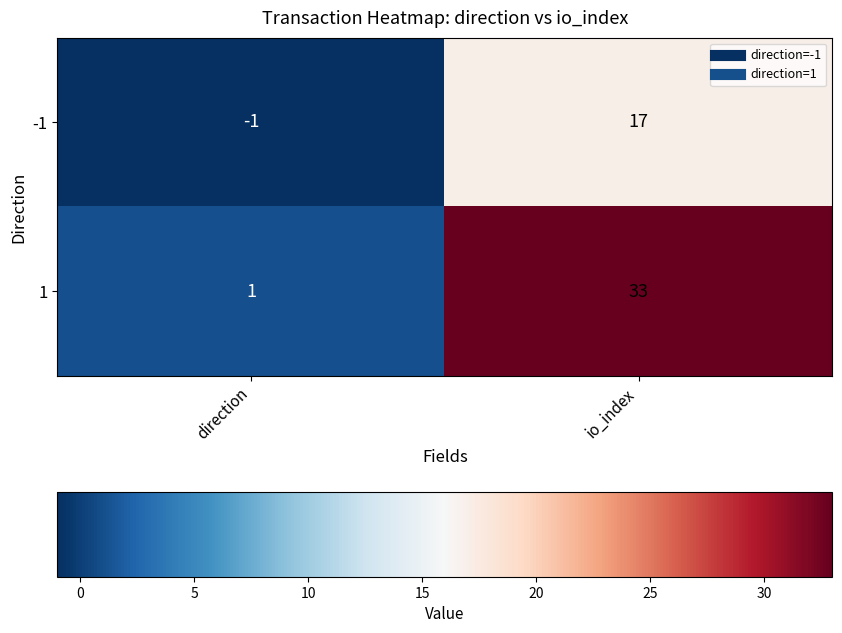

What is the highest value of the 1 series?

33